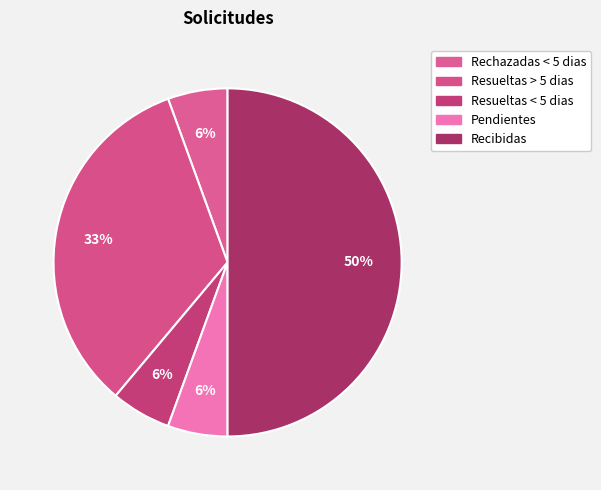

What percentage is NOT represented by Pendientes?

94.4%